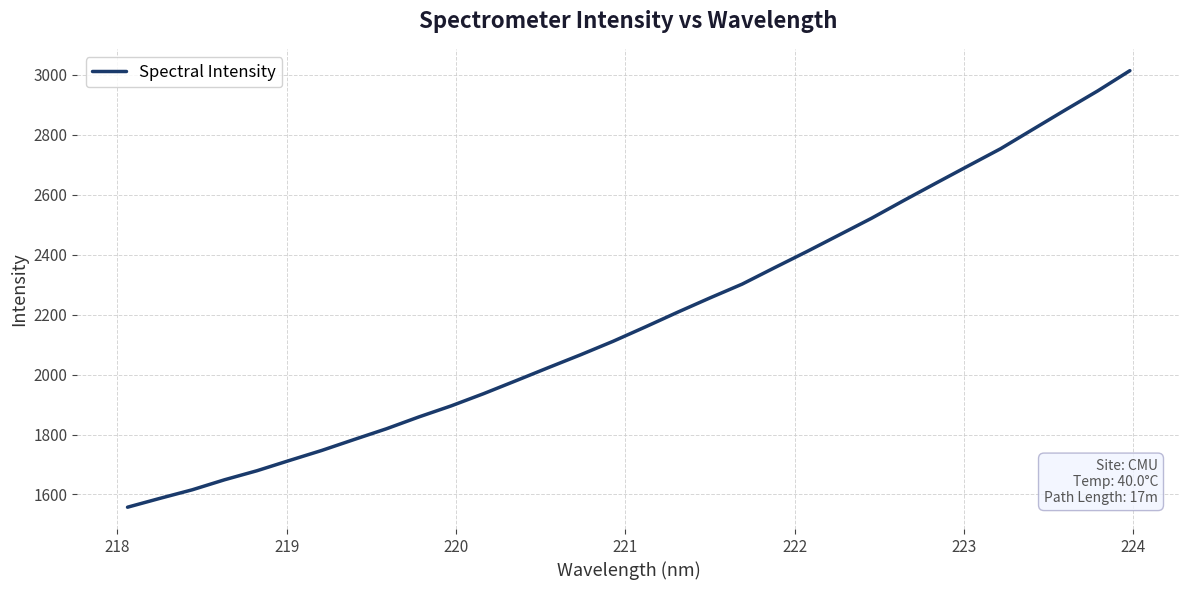

What is the smallest value displayed?

1557.6